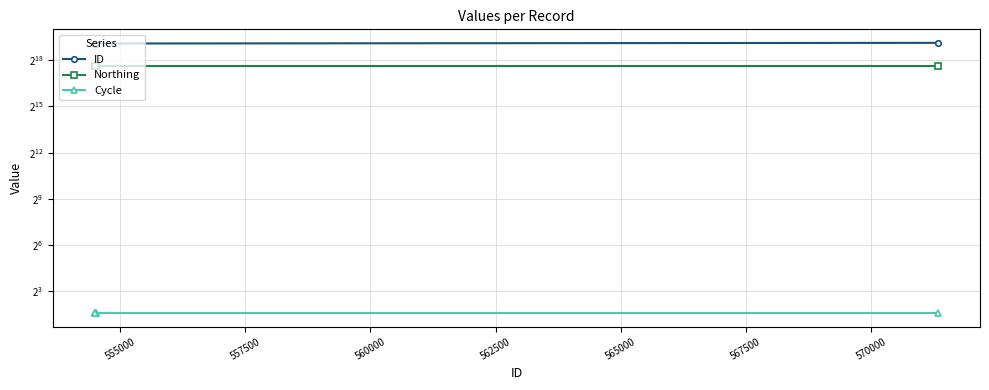

True or false: ID has a value of 991633 at 560000.

False